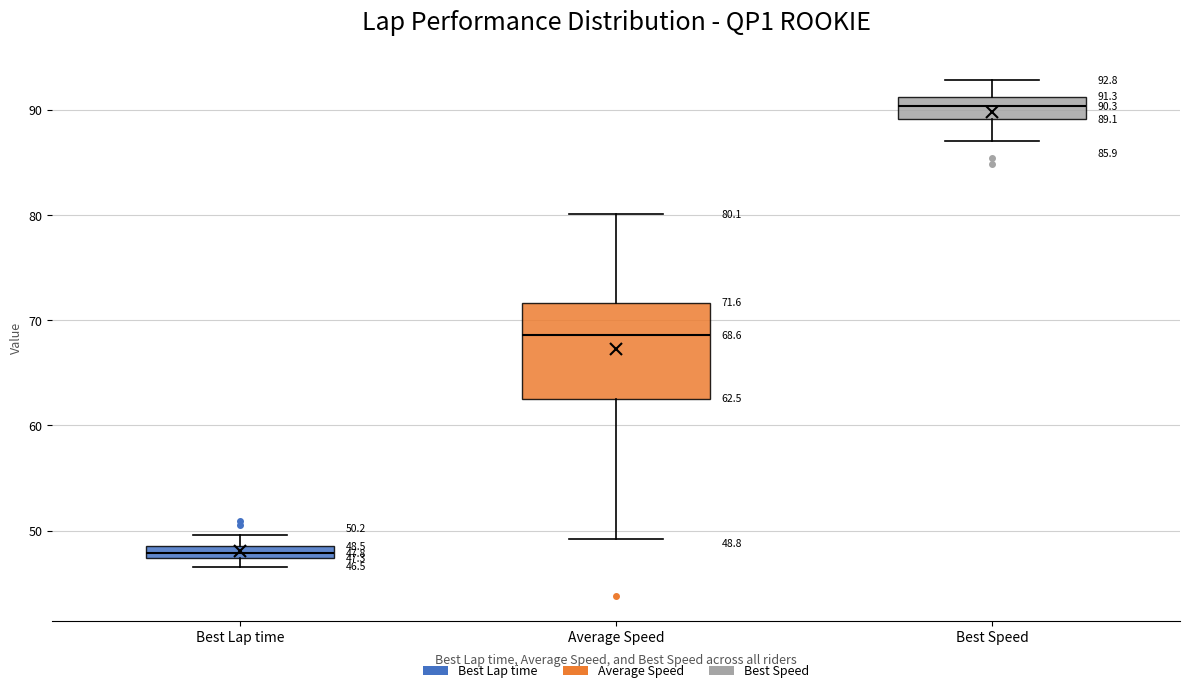

Which box is the tallest, from its lower edge to its upper edge?

Average Speed